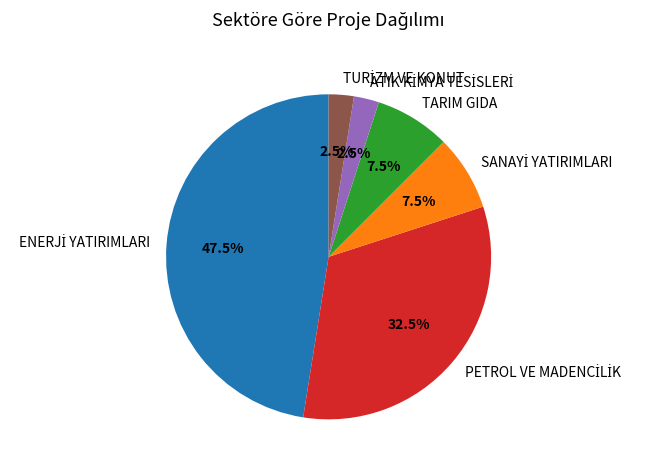

Is there any slice that represents more than half of the pie?

No